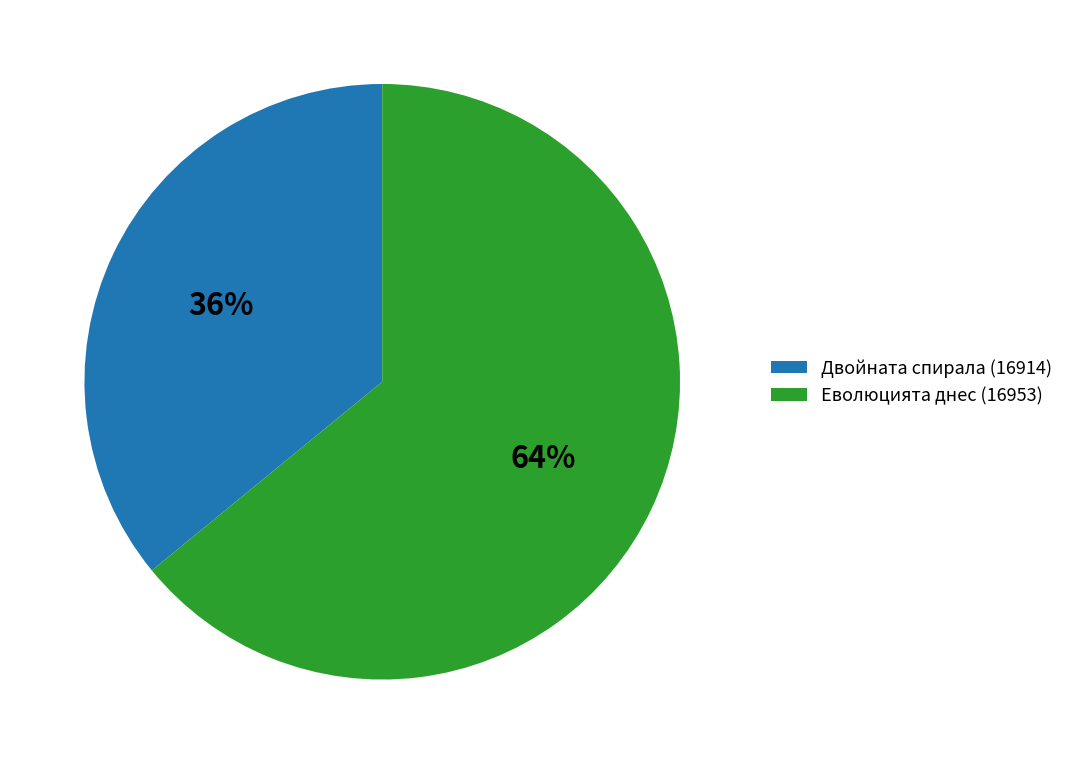

The Двойната спирала (16914) slice represents 36% of the pie. True or false?

True